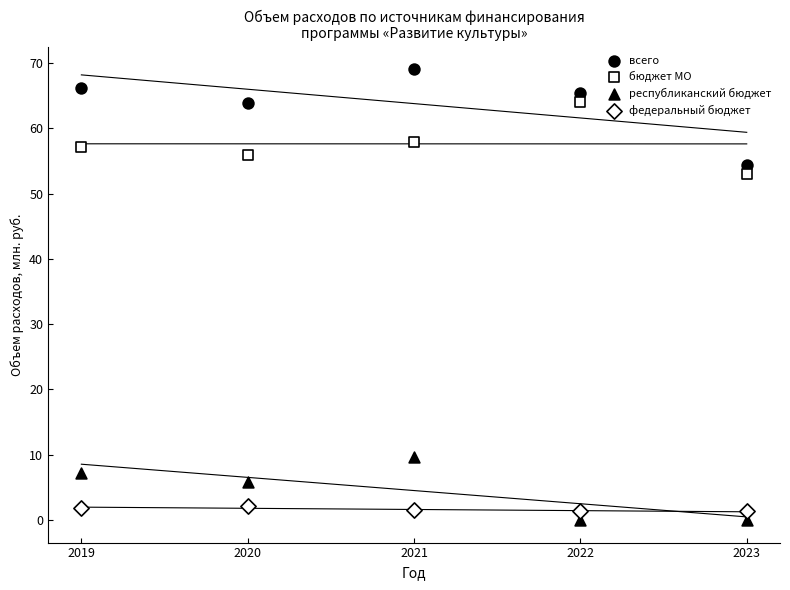

How many points are shown in the scatter plot?

20